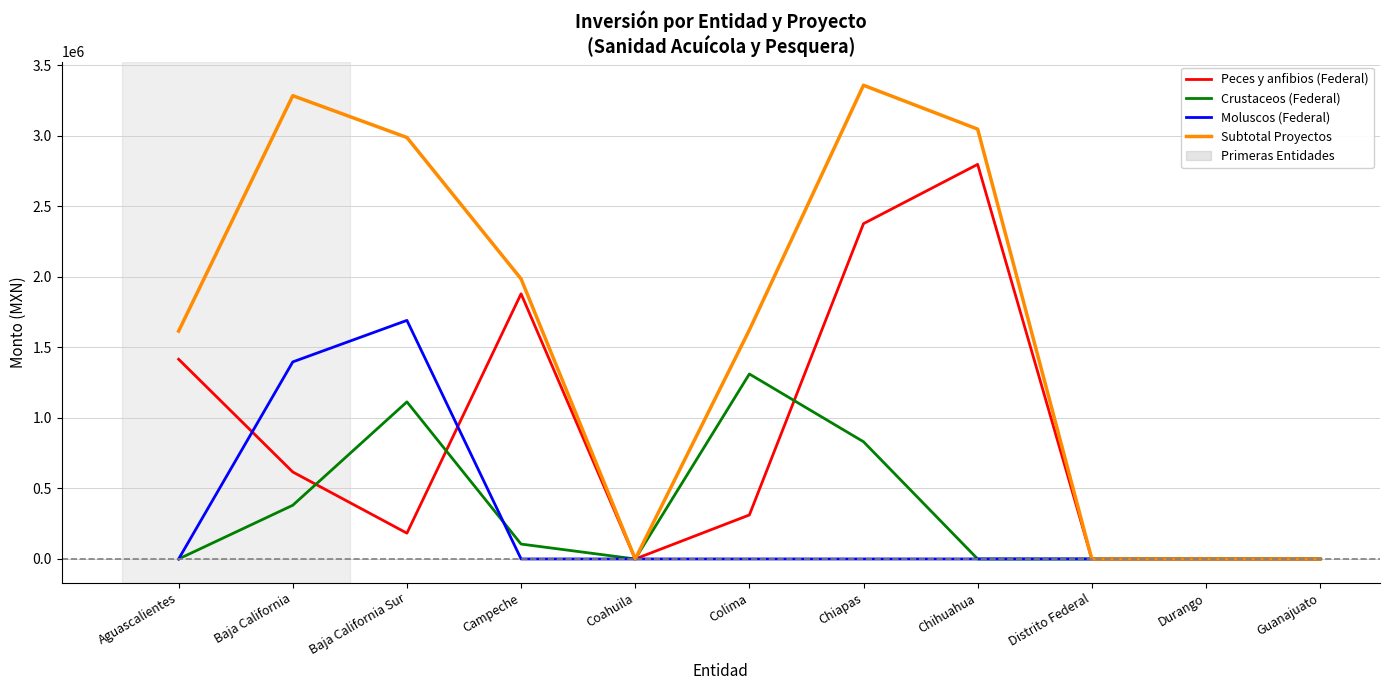

Which series has the widest spread of values?

Subtotal Proyectos